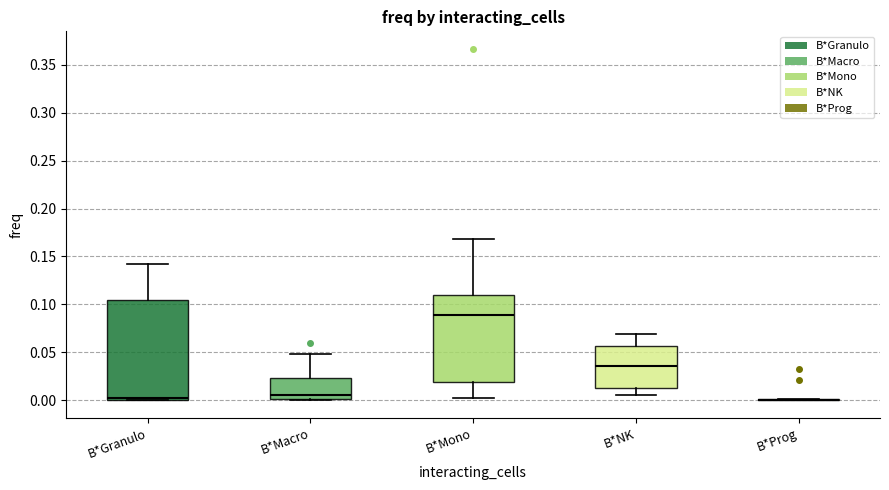

Which box is the tallest, from its lower edge to its upper edge?

B*Granulo